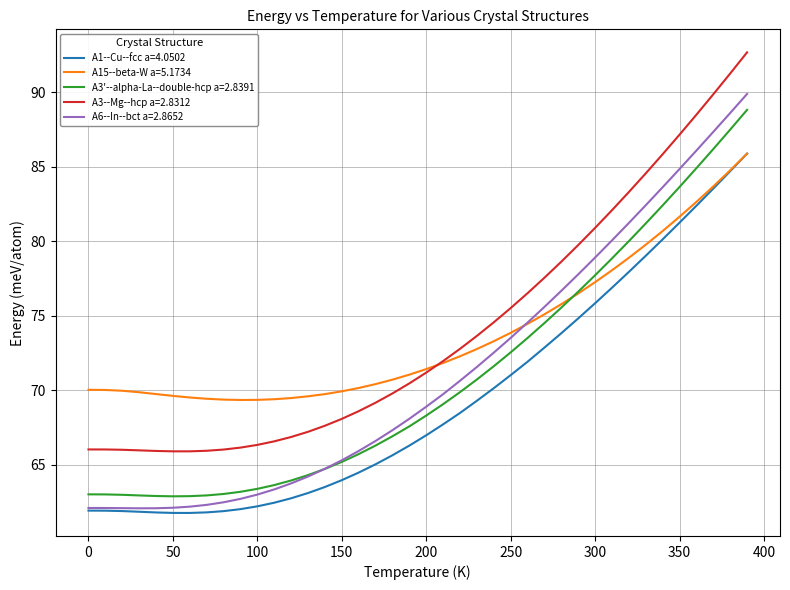

What is the lowest value of the A1--Cu--fcc a=4.0502 series?

61.8